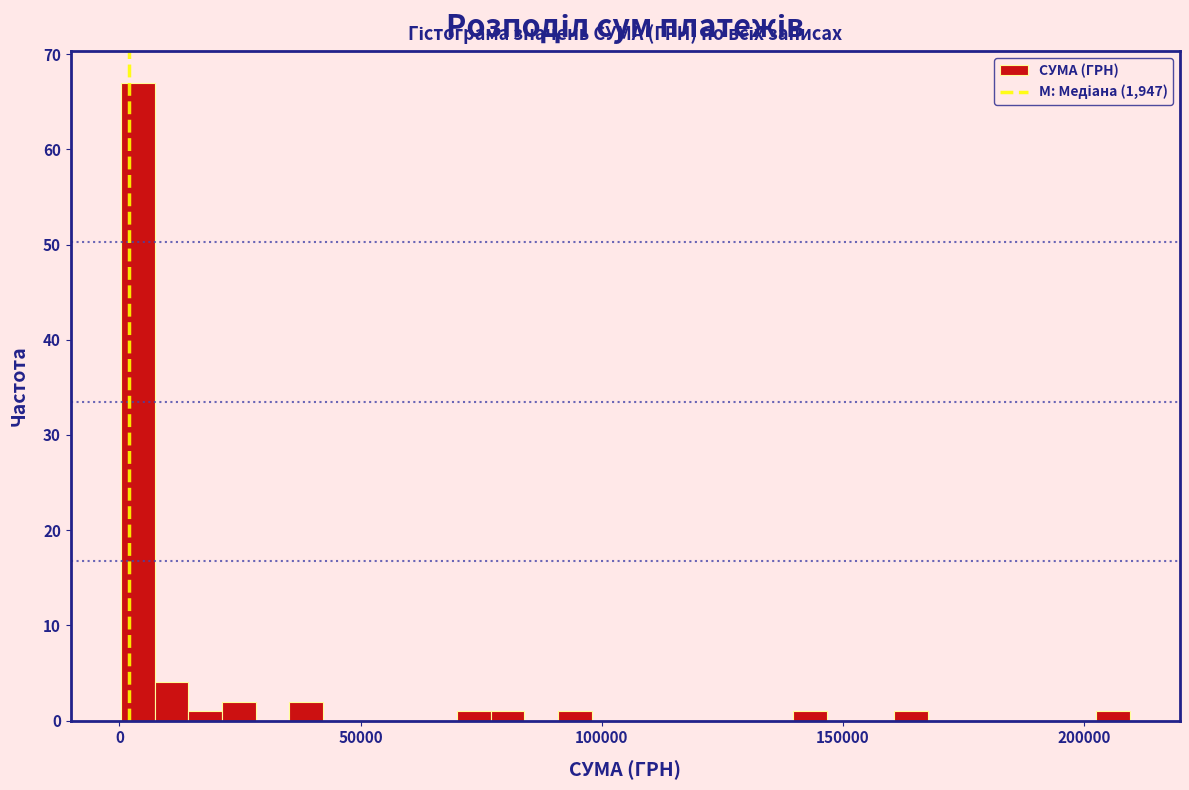

Read against the x-axis, roughly where is the centre of the tallest bar?

5000